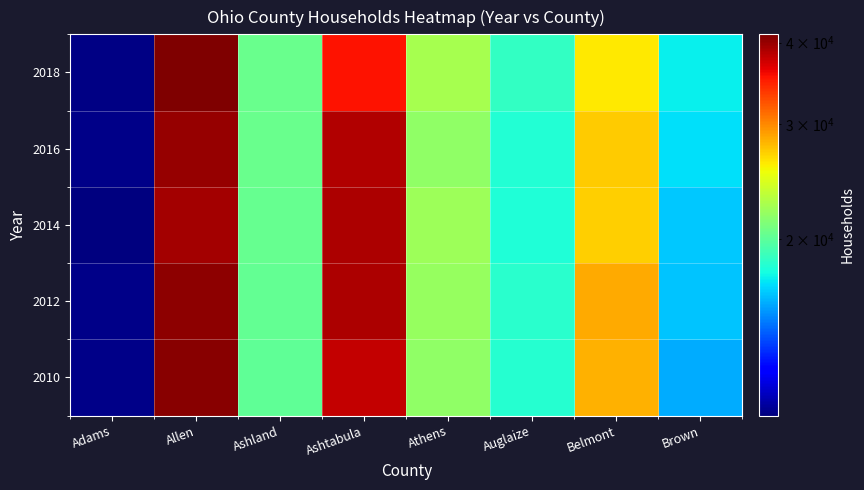

How many series are shown in this chart?

5